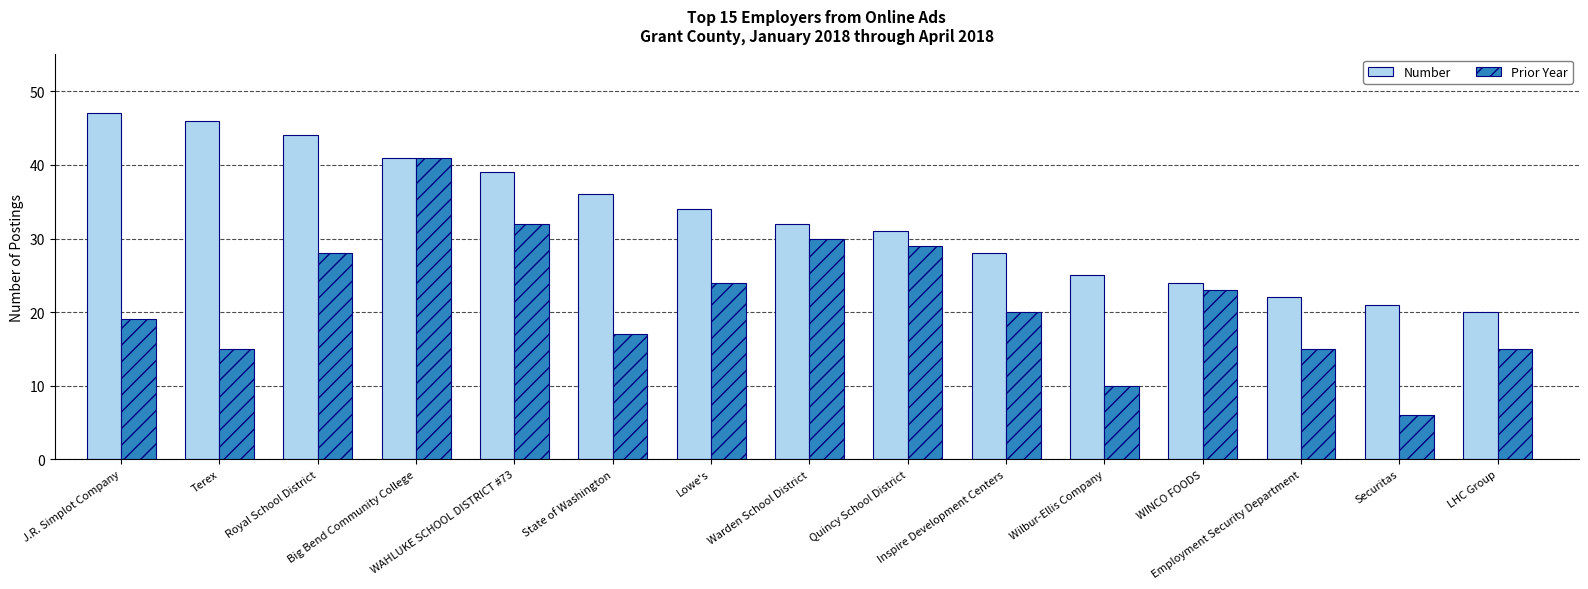

What is the label of the 13th bar from the right?

Royal School District